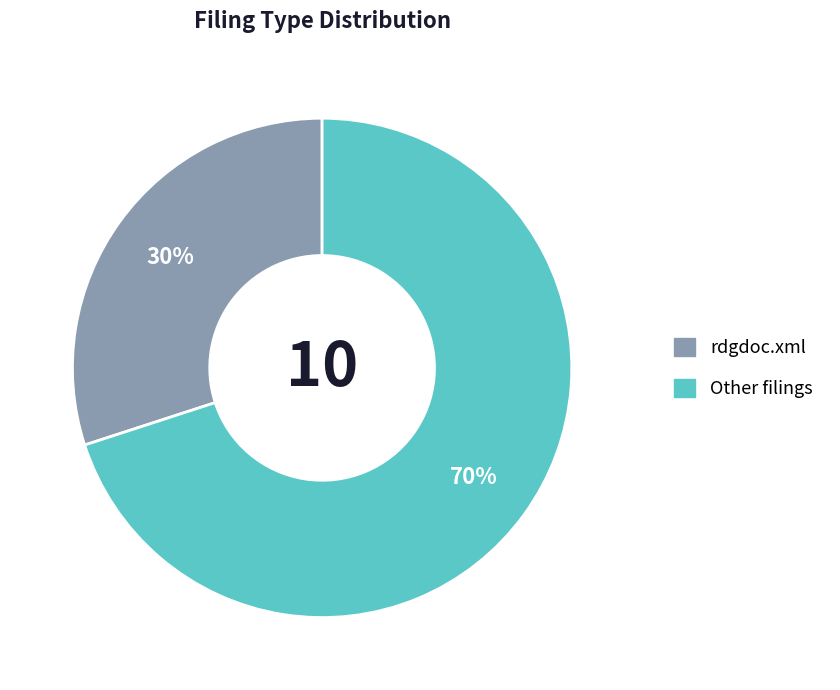

How many slices are in this pie chart?

2